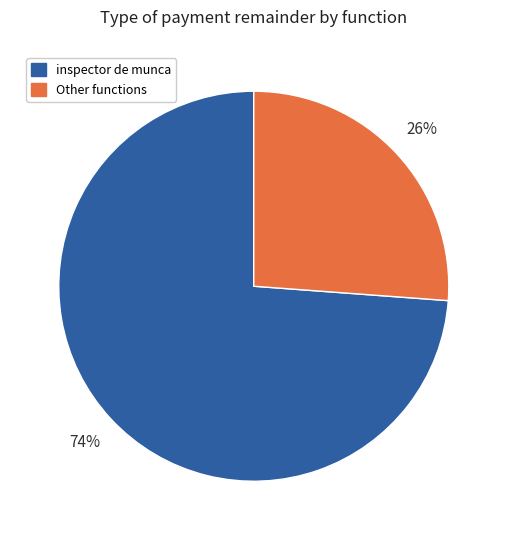

Combined, do inspector de munca and Other functions account for over 50%?

Yes